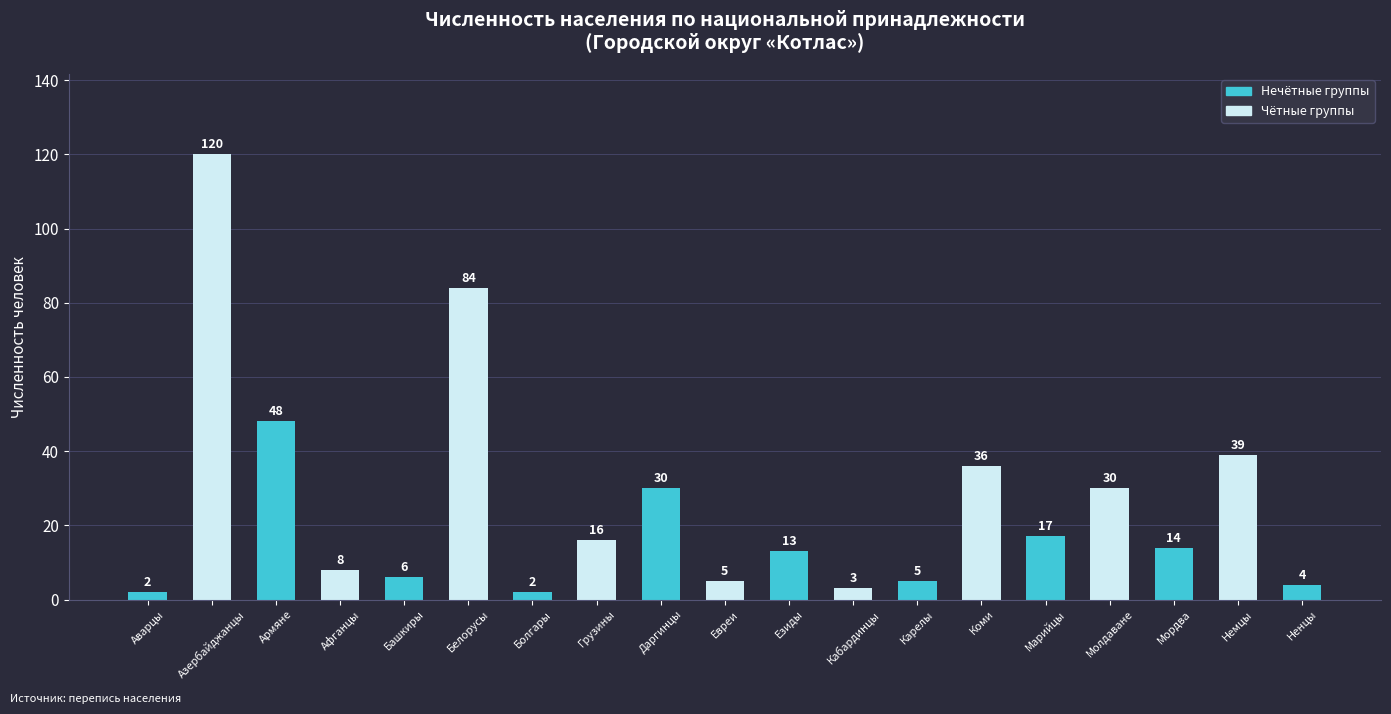

What is the ratio of the value at Молдаване to the value at Грузины?

1.9